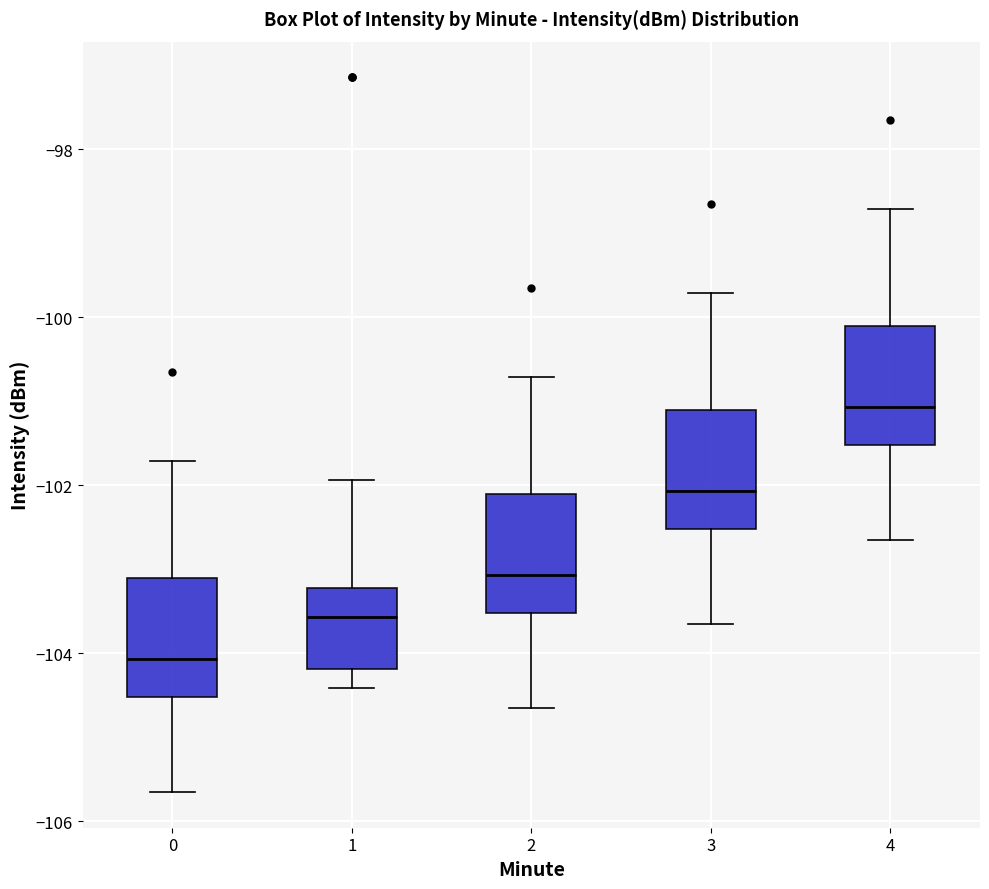

Reading left to right, read every box against the y-axis: the position of its median line, the range the box covers, and the ends of its whiskers. The values are not printed on the chart, so give them approximately, as read against the axis.

0: median -104.0, box -104.6 to -103.2, whiskers -105.6 to -101.8
1: median -103.6, box -104.2 to -103.2, whiskers -104.4 to -102.0
2: median -103.0, box -103.6 to -102.2, whiskers -104.6 to -100.8
3: median -102.0, box -102.6 to -101.2, whiskers -103.6 to -99.8
4: median -101.0, box -101.6 to -100.2, whiskers -102.6 to -98.8